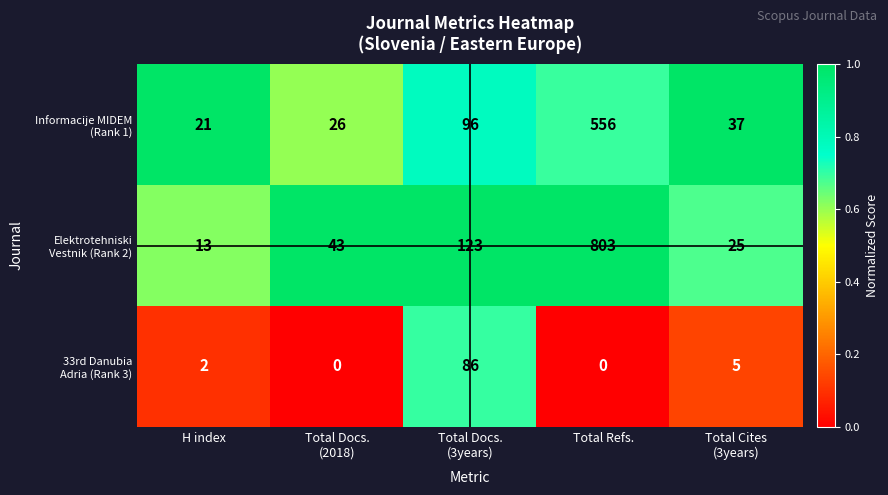

Which category has the highest value across all series?

Total Refs.